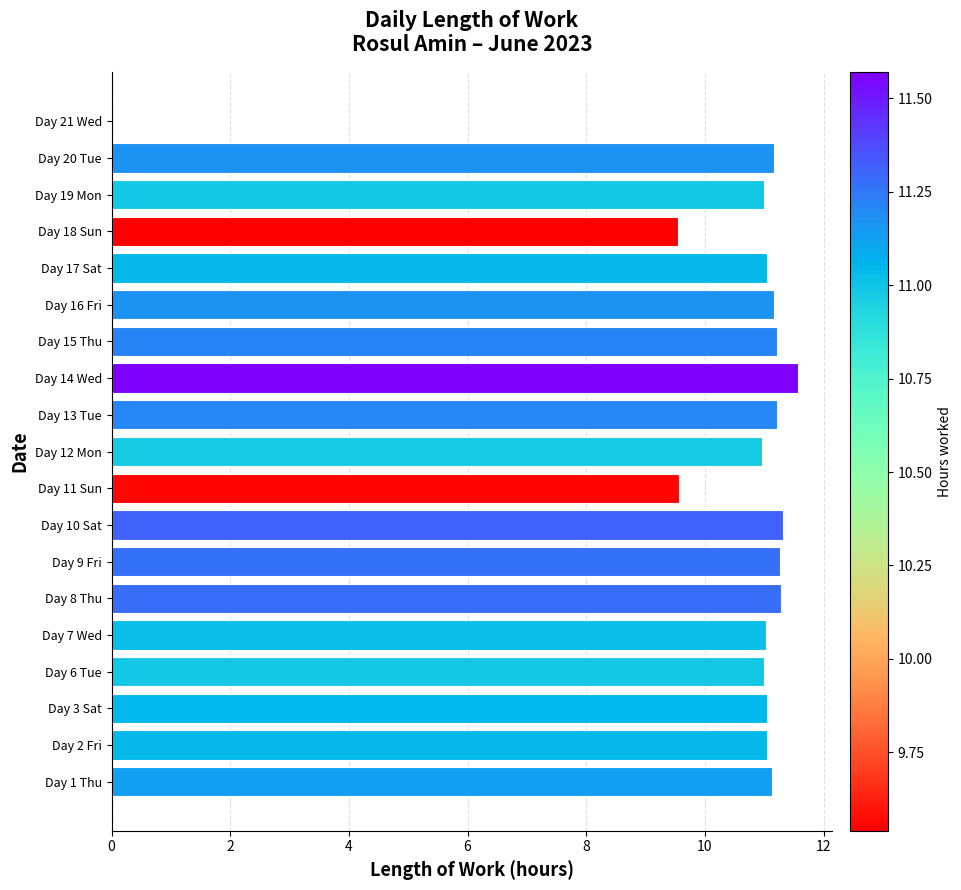

What is the sum of all values?

197.5